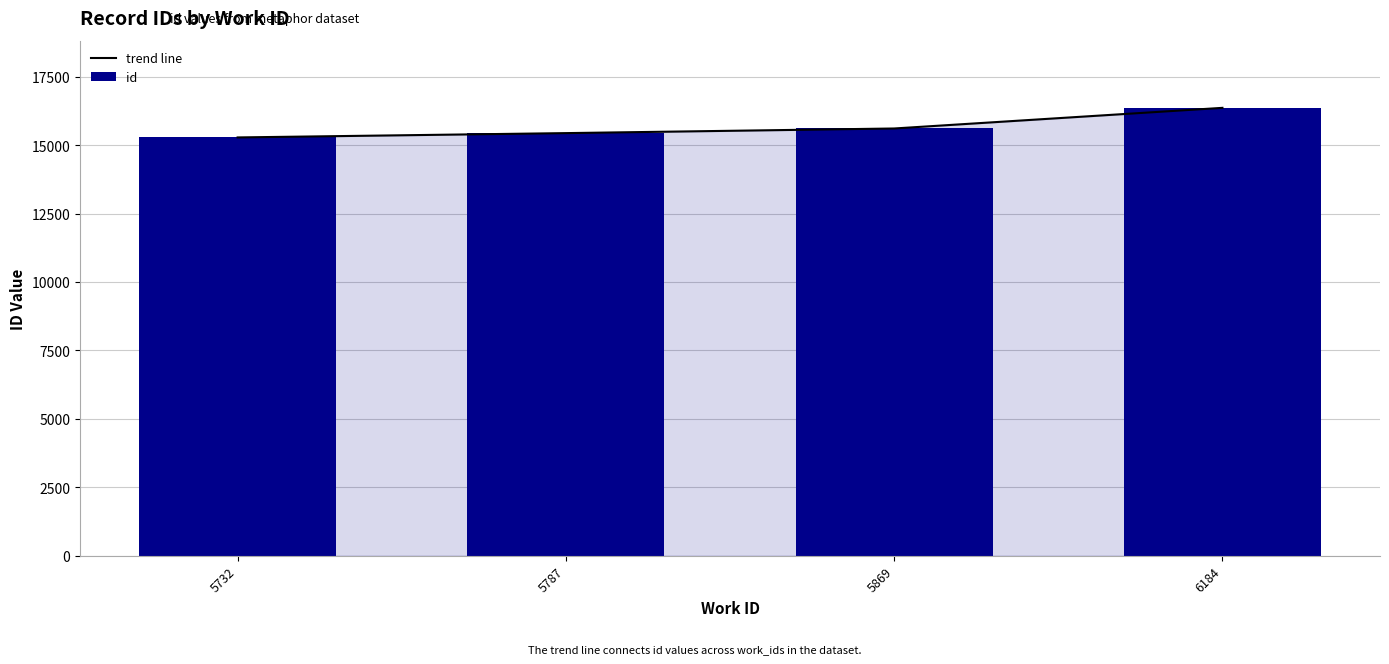

Reading left to right, transcribe all the data shown in this chart.

trend line: 15281	15439	15608	16362
id: 15281	15439	15608	16362